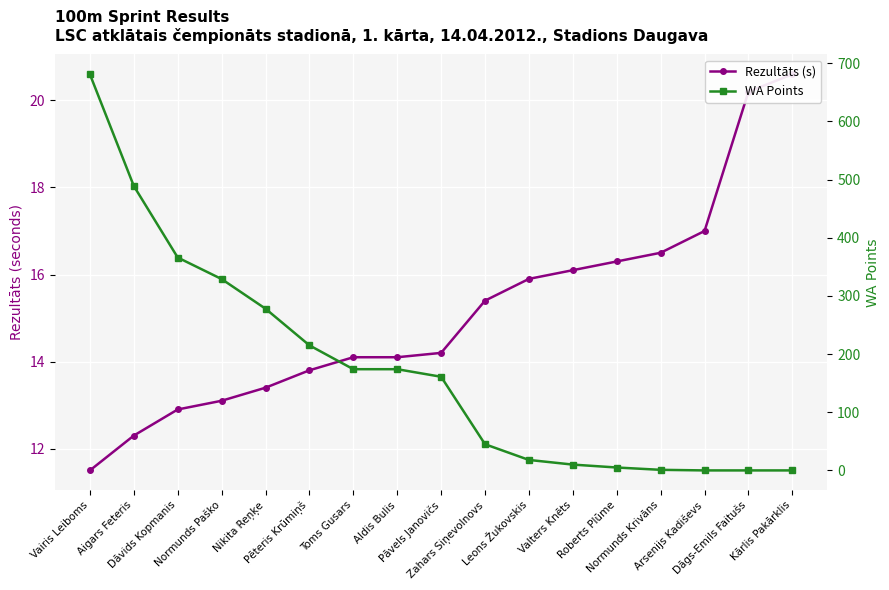

Reading right to left, what are all the values shown in this chart?

Rezultāts (s): 20.6	20.2	17.0	16.5	16.3	16.1	15.9	15.4	14.2	14.1	14.1	13.8	13.4	13.1	12.9	12.3	11.5
WA Points: 0.0	0.0	0.0	1.0	5.0	10.0	18.0	45.0	161.0	174.0	174.0	215.0	278.0	329.0	366.0	489.0	681.0